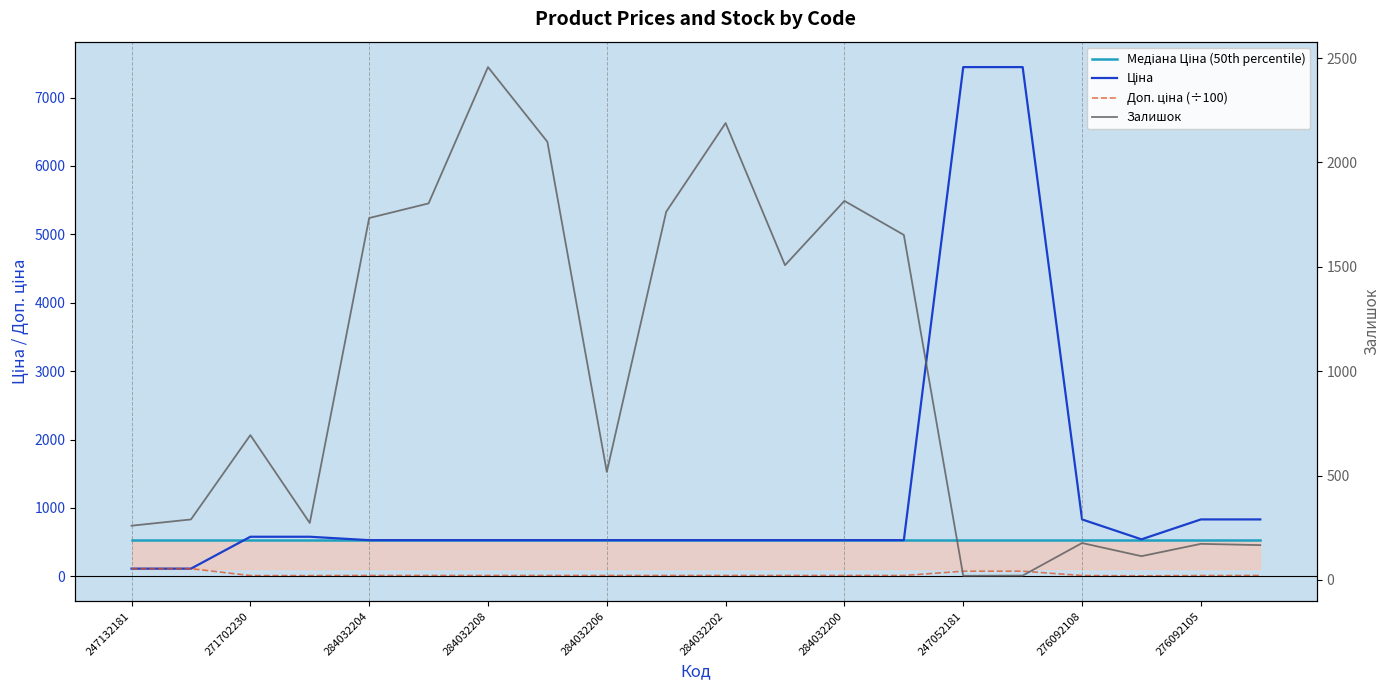

True or false: Доп. ціна (÷100) has a value of 8.0 at 13.

False